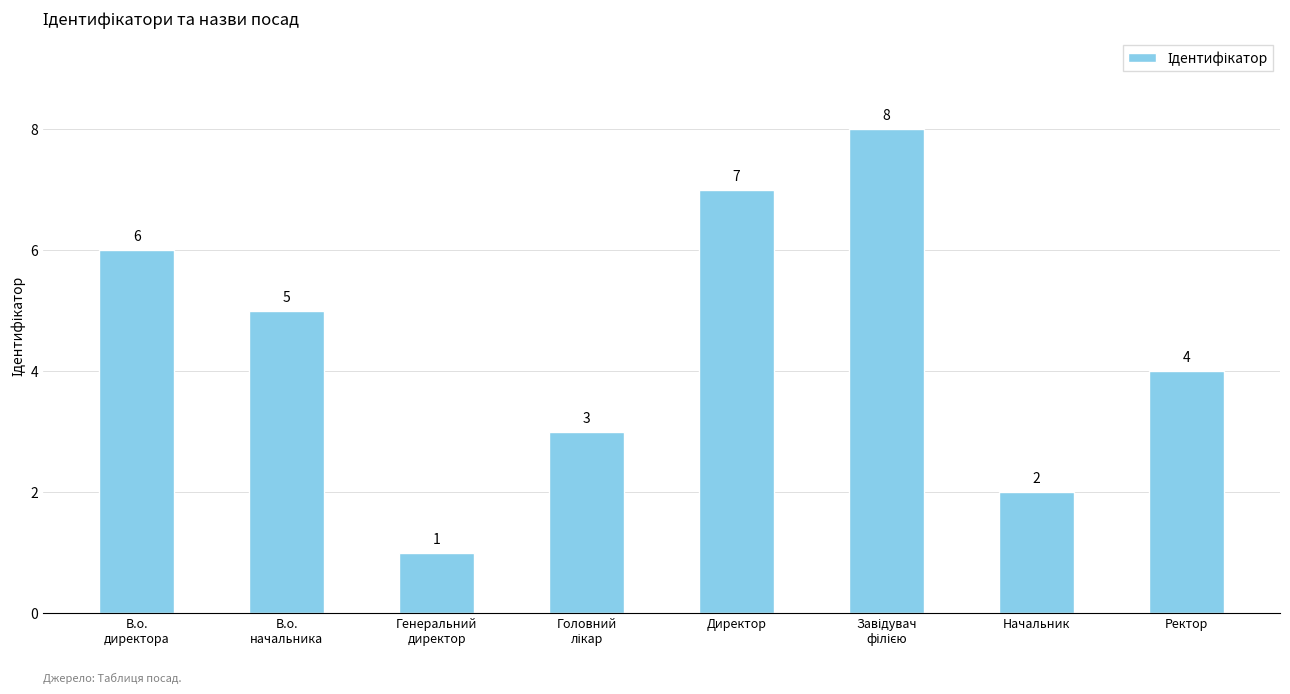

What is the sum of all values?

36